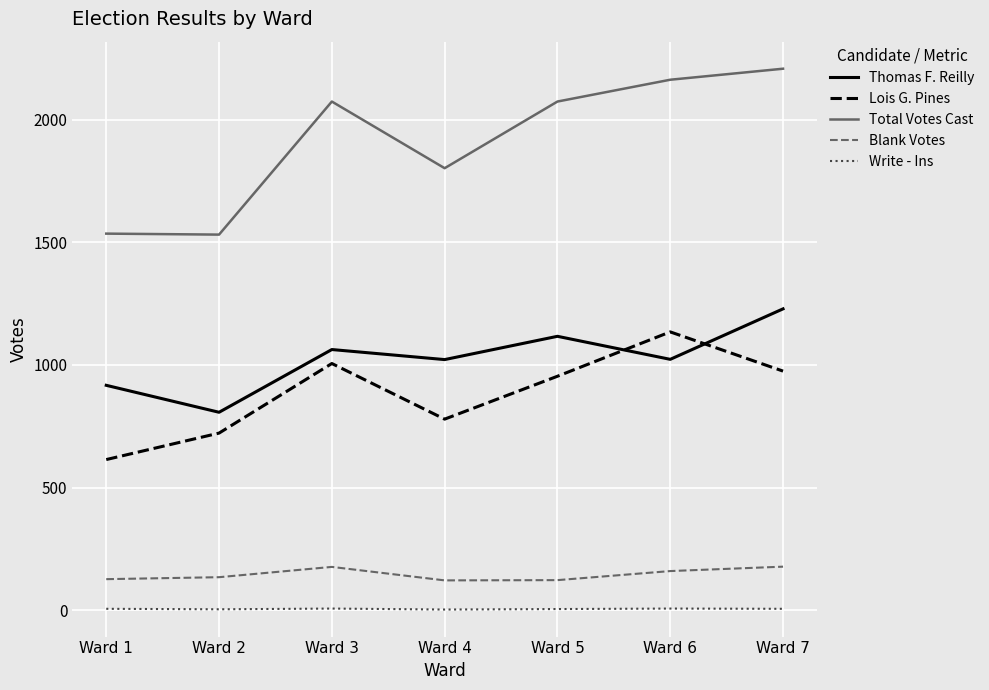

What is the spread (max minus min) of values at Ward 3?

2069